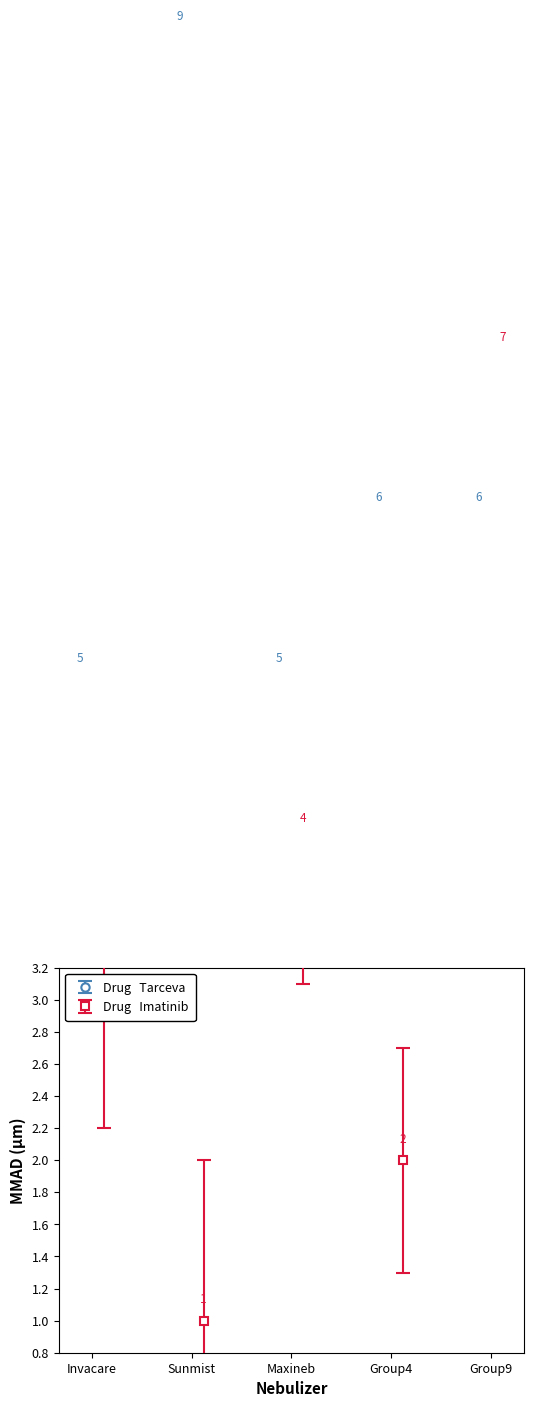

Reading left to right, transcribe all the data shown in this chart.

Drug Tarceva: 3=5	4=9	7=5	8=6	9=6
Drug Imatinib: 3=3	4=1	7=4	8=2	9=7